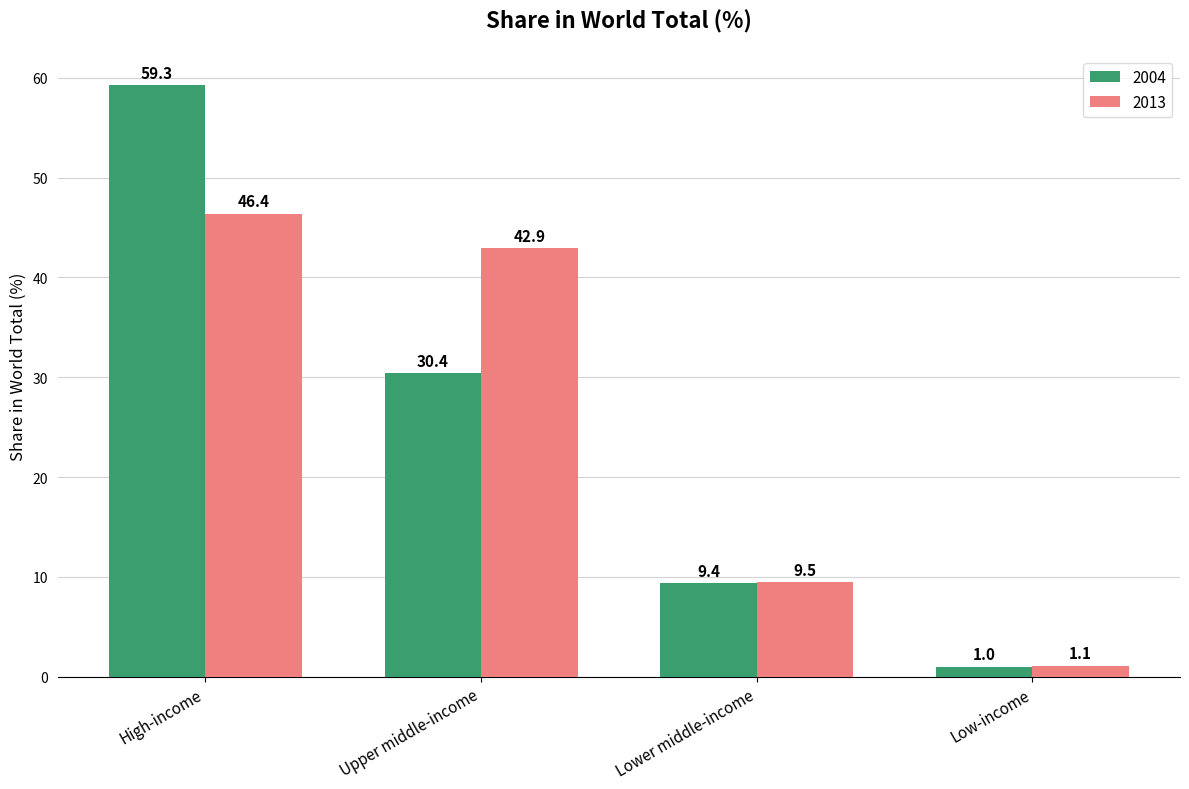

Reading left to right, what are all the values shown in this chart?

2004: High-income=59.3	Upper middle-income=30.4	Lower middle-income=9.4	Low-income=1.0
2013: High-income=46.4	Upper middle-income=42.9	Lower middle-income=9.5	Low-income=1.1